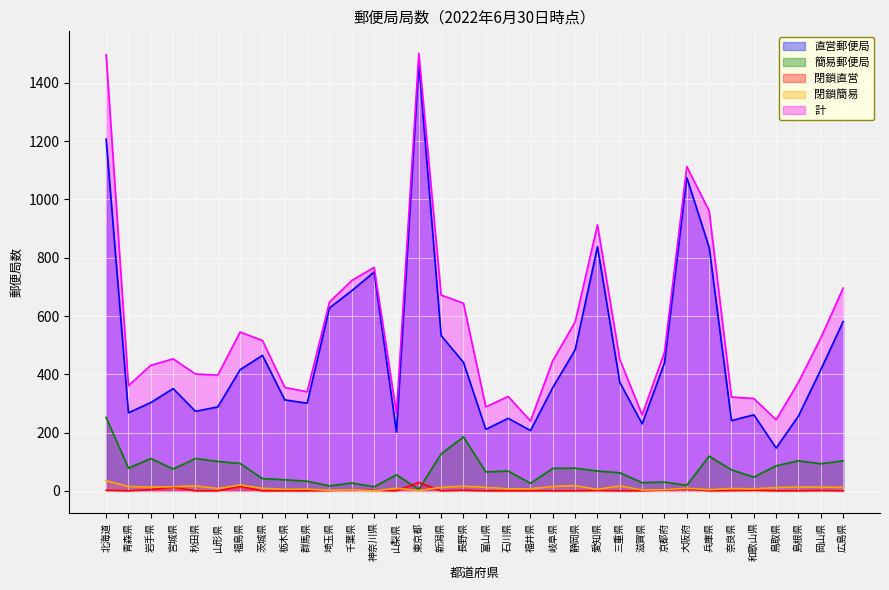

Which series changed the most between 岐阜県 and 鳥取県?

直営郵便局